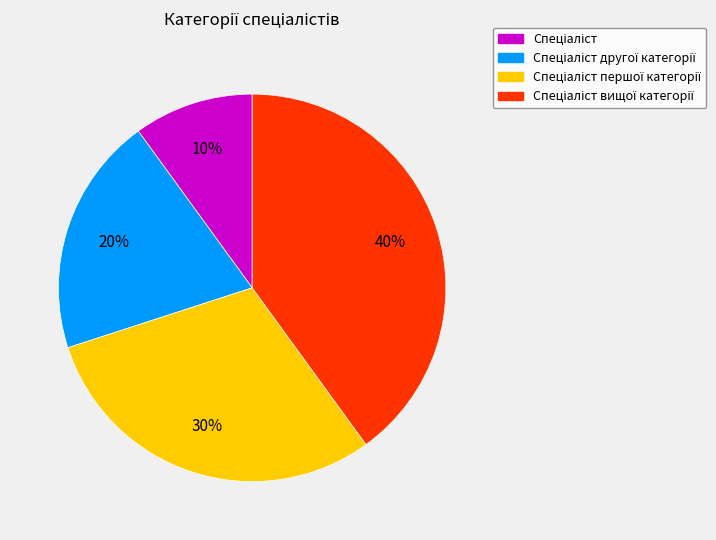

To the nearest percent, what is the average slice percentage?

25%